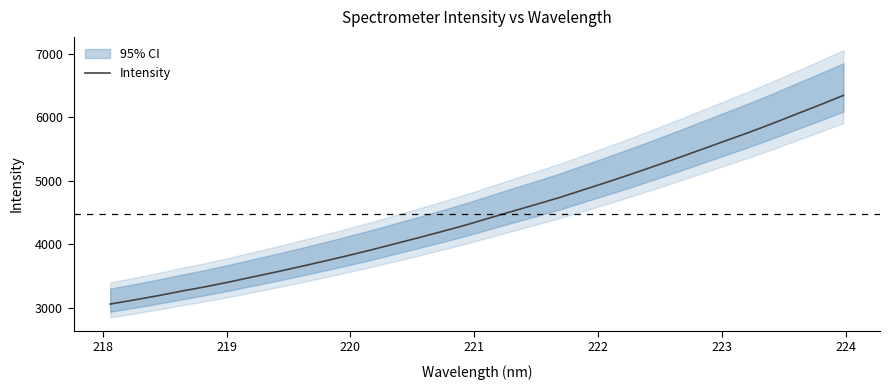

What is the lowest value of the Intensity series?

3054.9